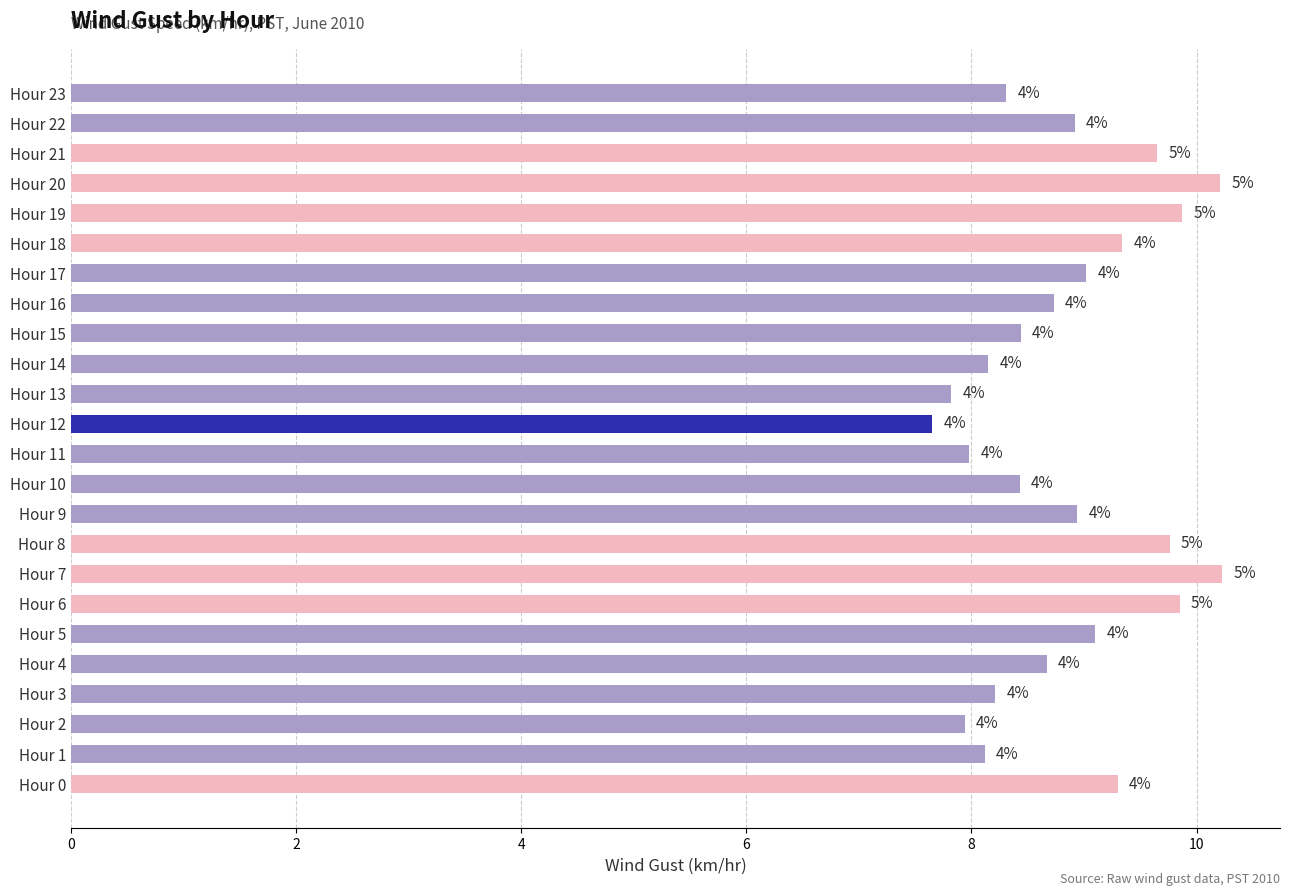

What is the greatest value displayed?

10.2